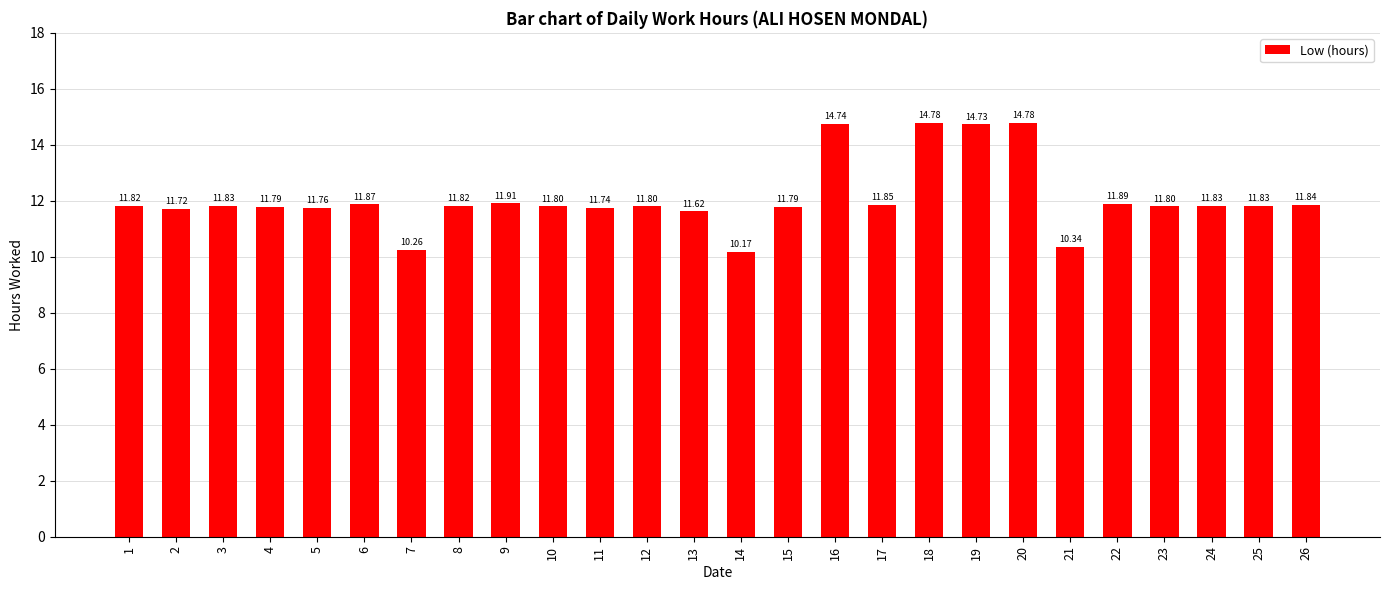

True or false: the data shows 18.9 at 5.

False